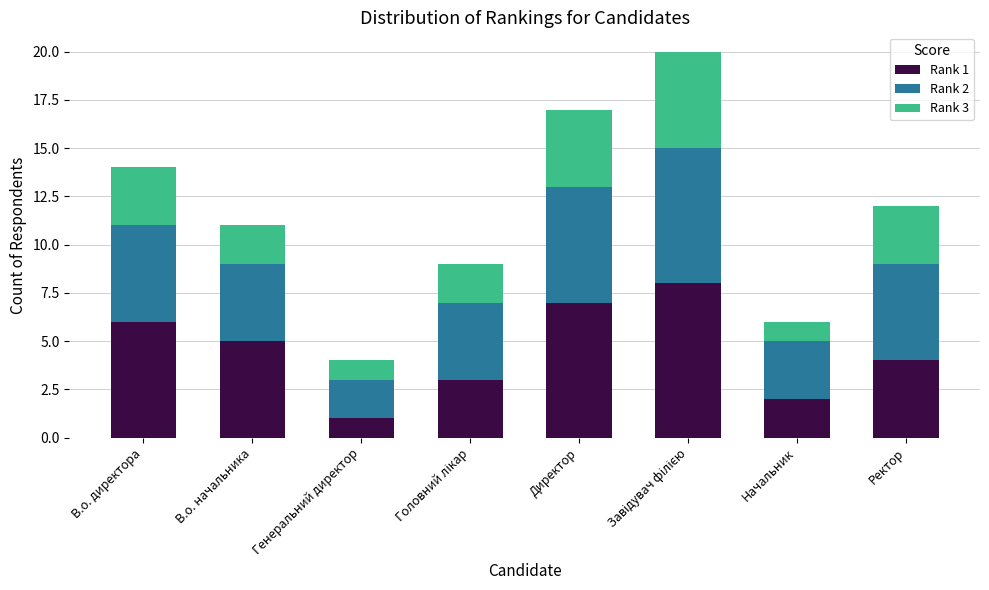

What are all the series names shown in the legend?

Rank 1, Rank 2, Rank 3